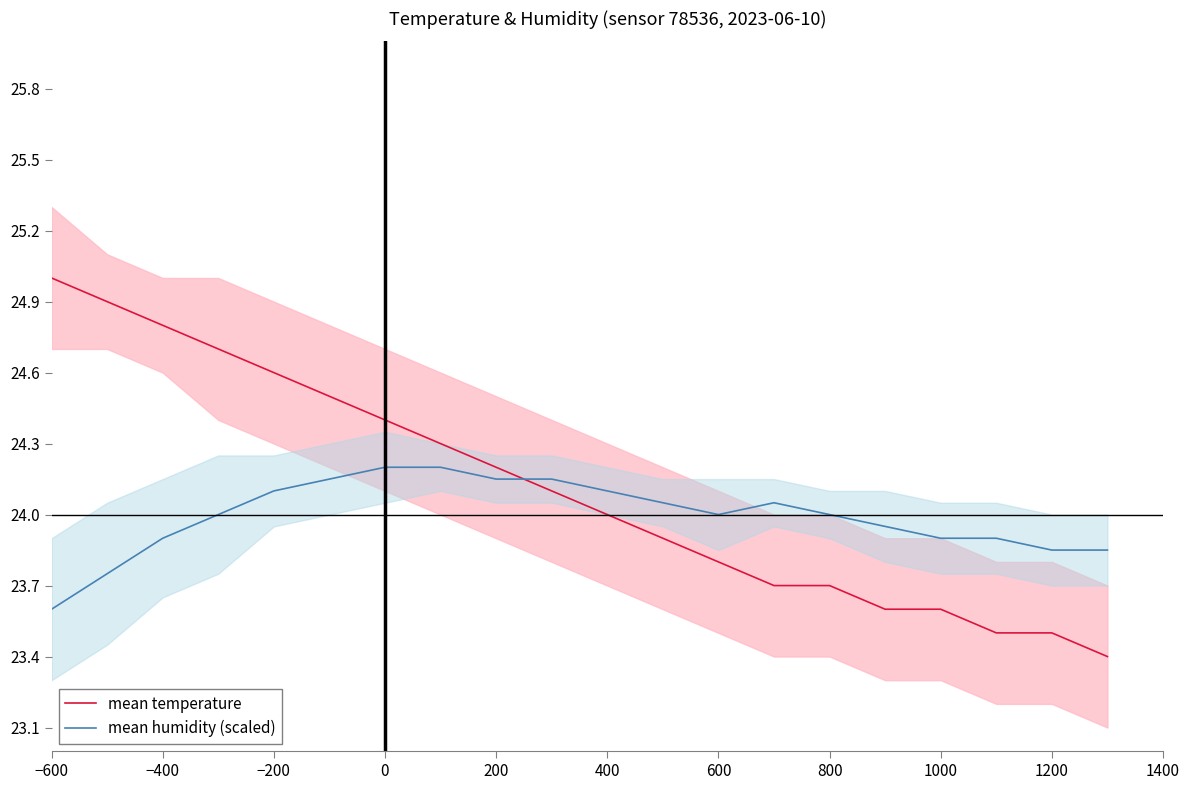

Which series ends up on top after the final intersection of mean humidity (scaled) and mean temperature?

mean humidity (scaled)